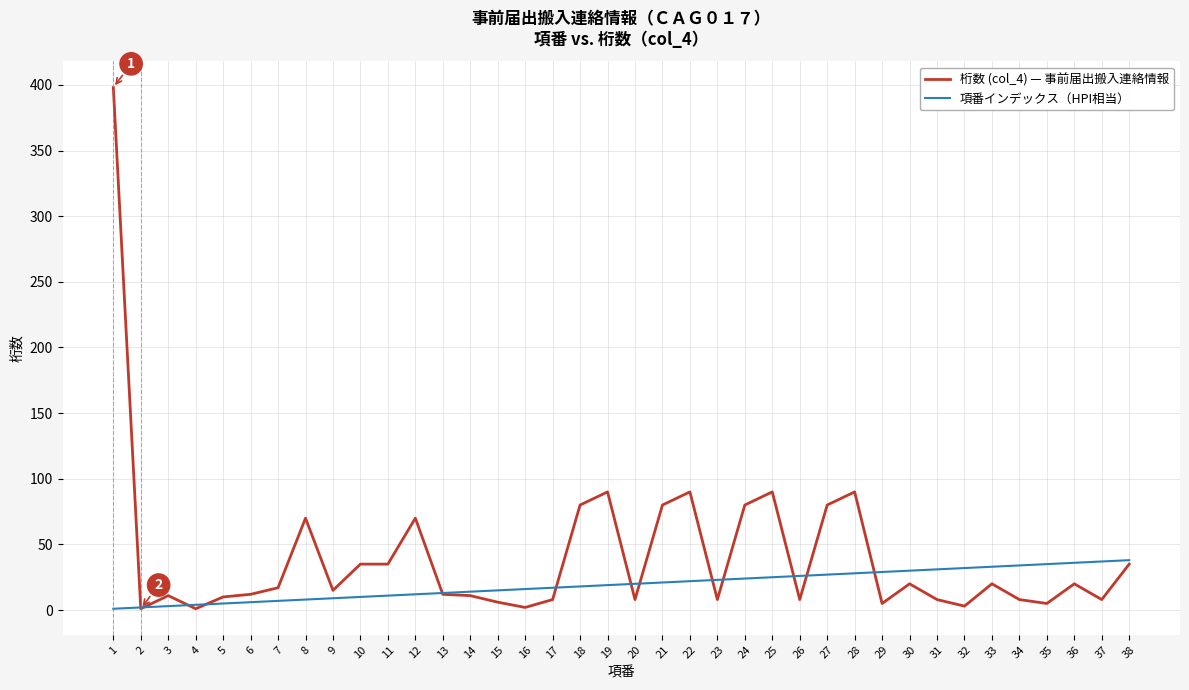

Which series has the widest spread of values?

桁数 (col_4) — 事前届出搬入連絡情報